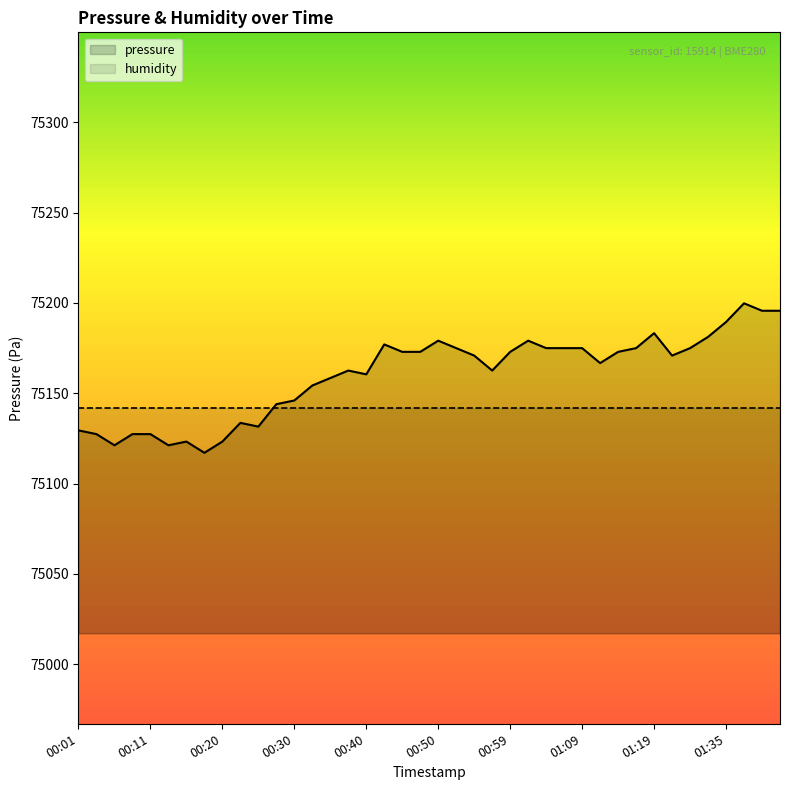

True or false: pressure has a value of 134939.9 at 01:19.

False